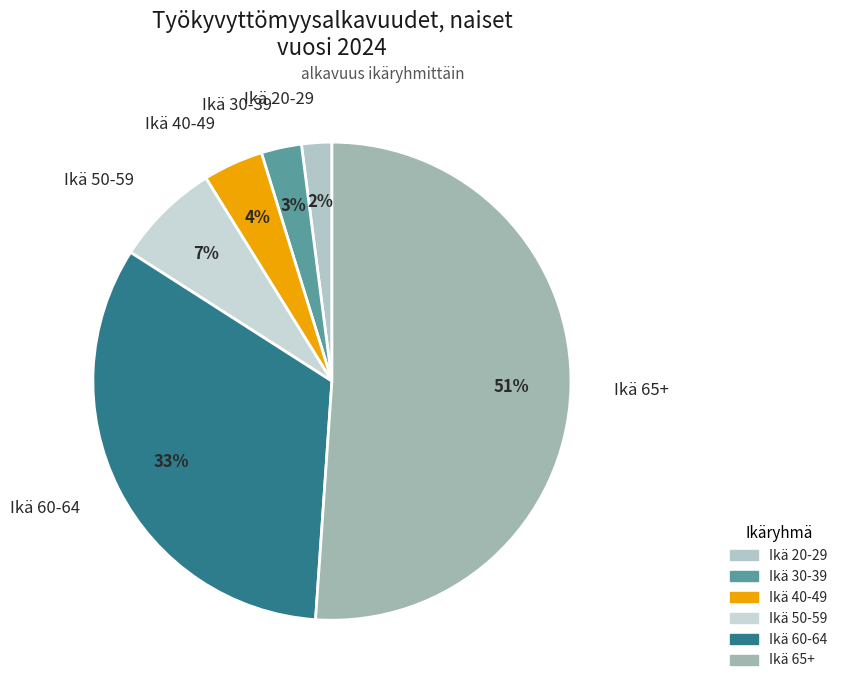

Rank the categories by value from lowest to highest.

Ikä 20-29, Ikä 30-39, Ikä 40-49, Ikä 50-59, Ikä 60-64, Ikä 65+